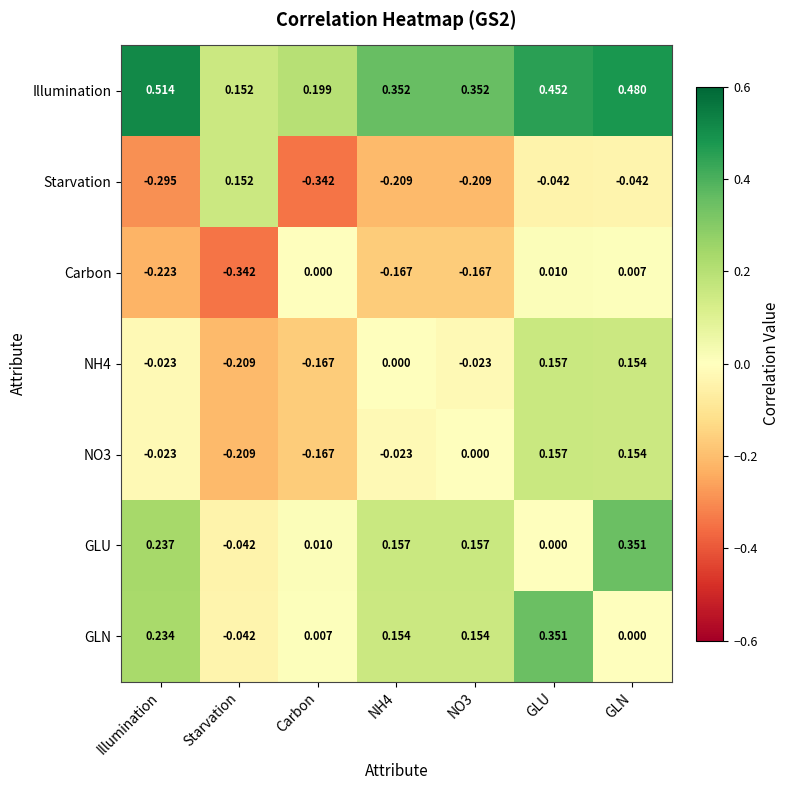

Where is GLU nearest to the value 0?

GLU